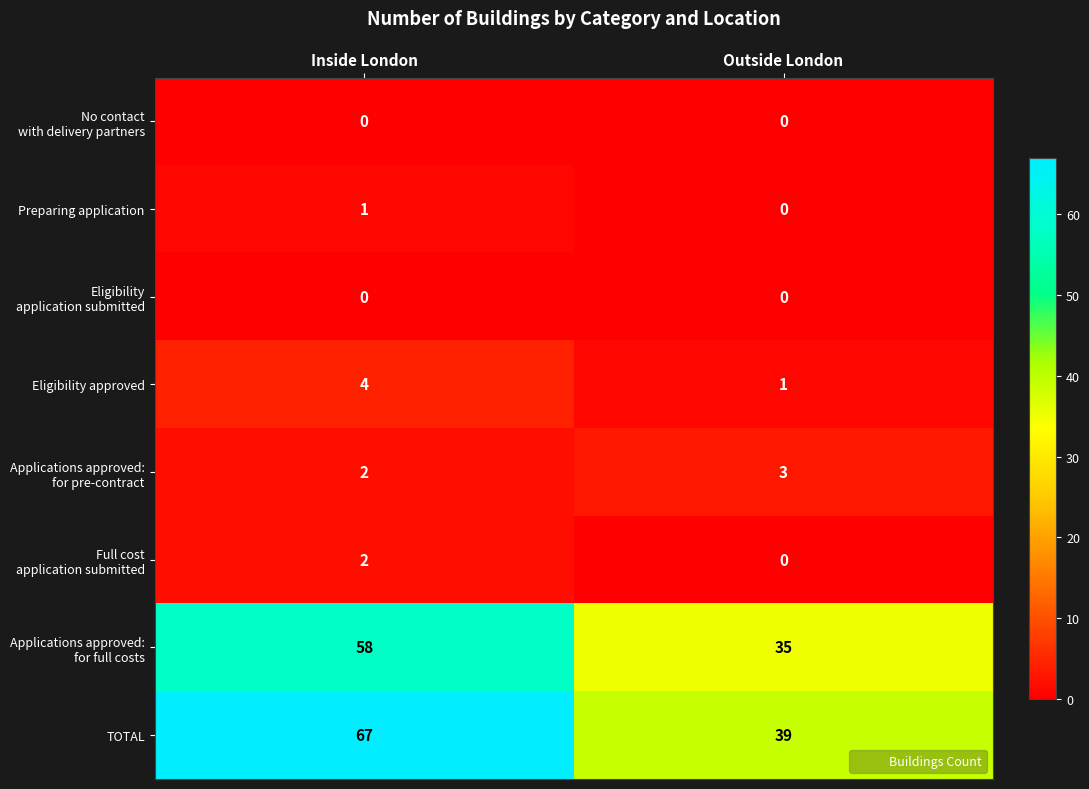

Between Inside London and Outside London, which series saw the biggest shift?

TOTAL